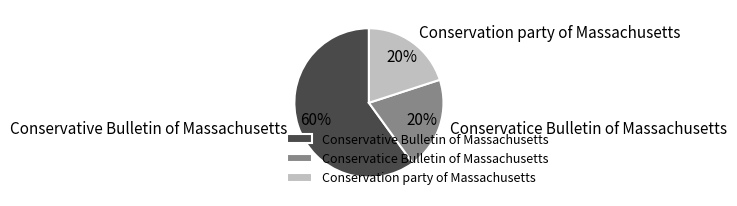

How many segments does this pie chart have?

3